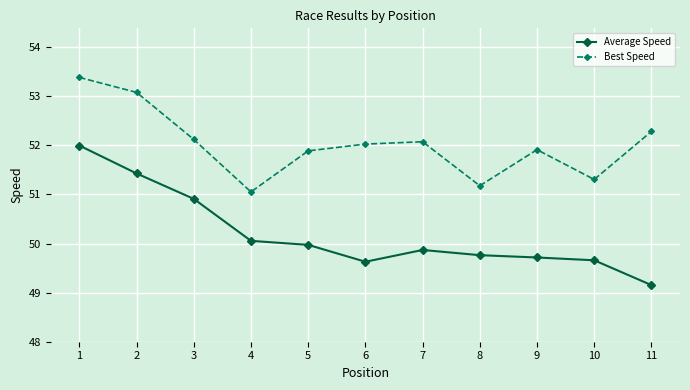

The Average Speed series shows 52.0 at 1. True or false?

True